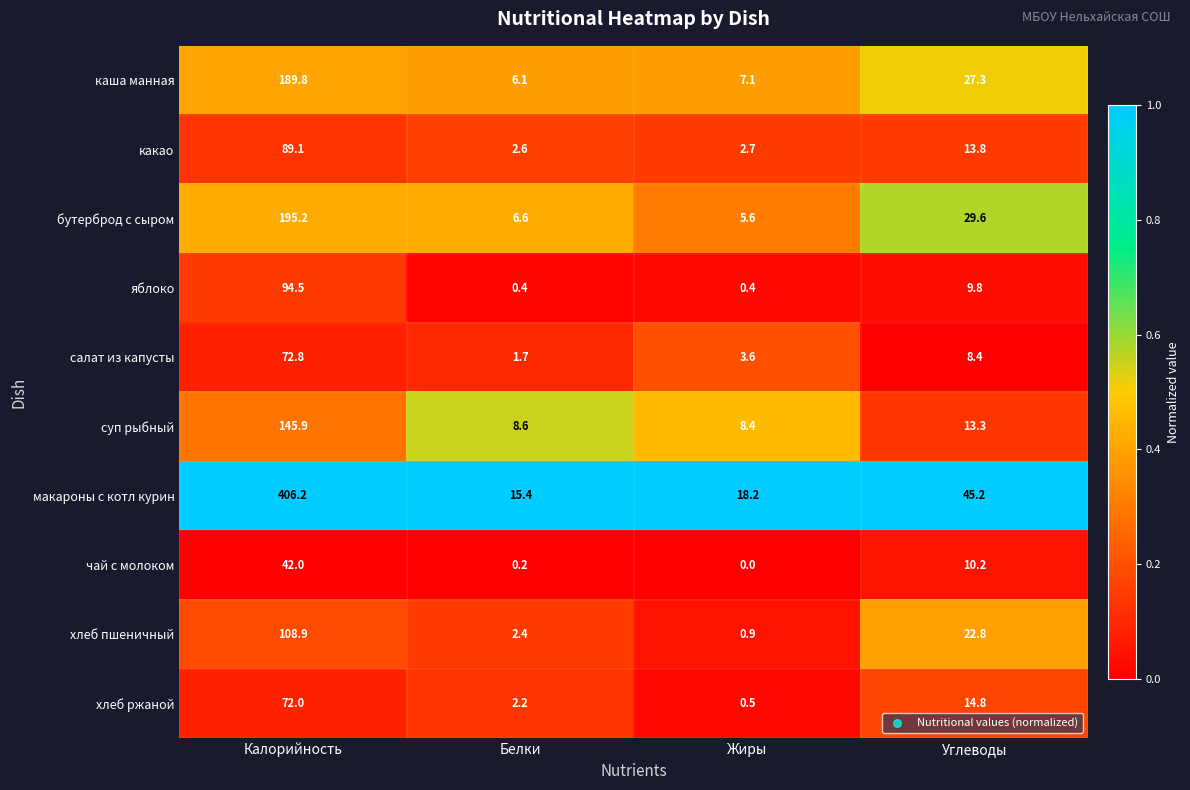

Which series has the largest range (max minus min)?

макароны с котл курин